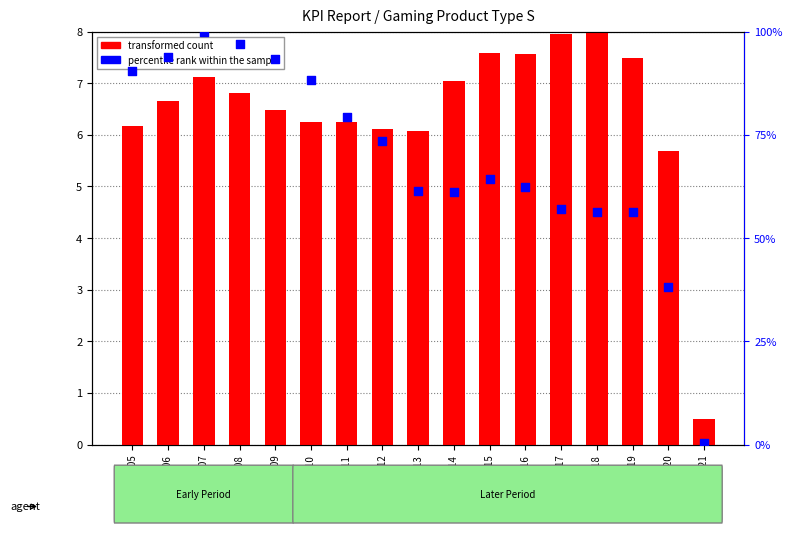

What are all the series names shown in the legend?

transformed count, percentile rank within the sample